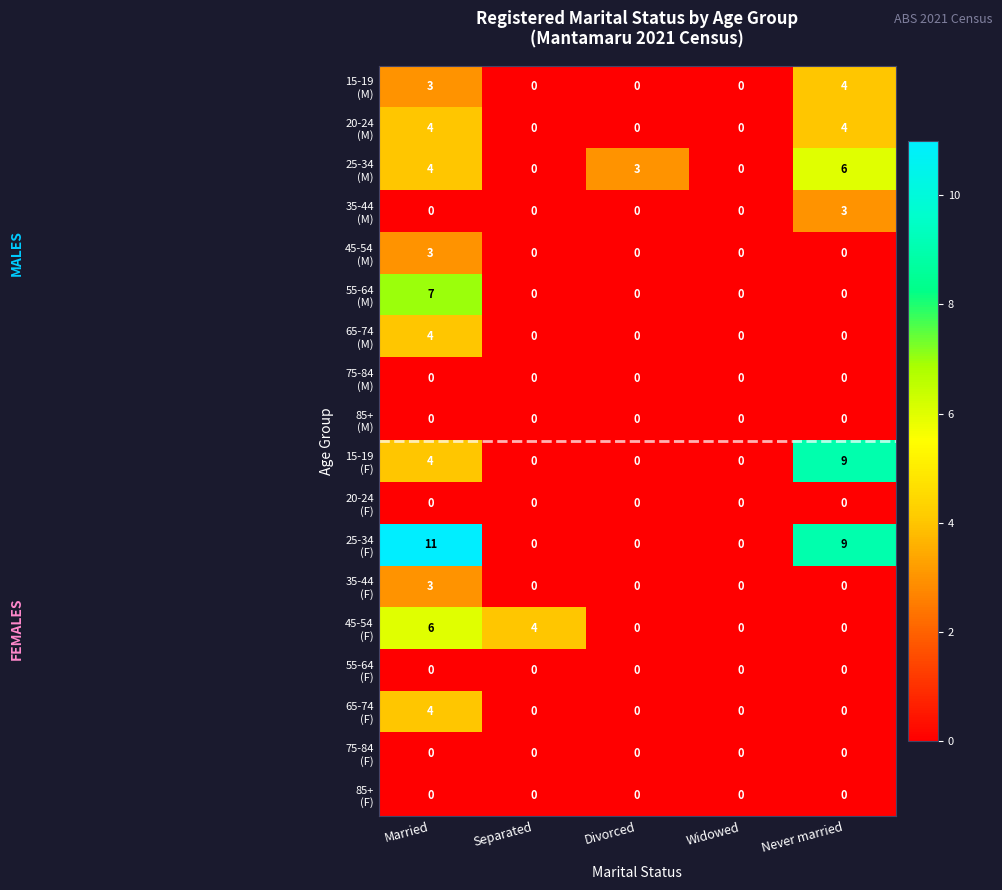

At which category is the sum across all series the highest?

Married